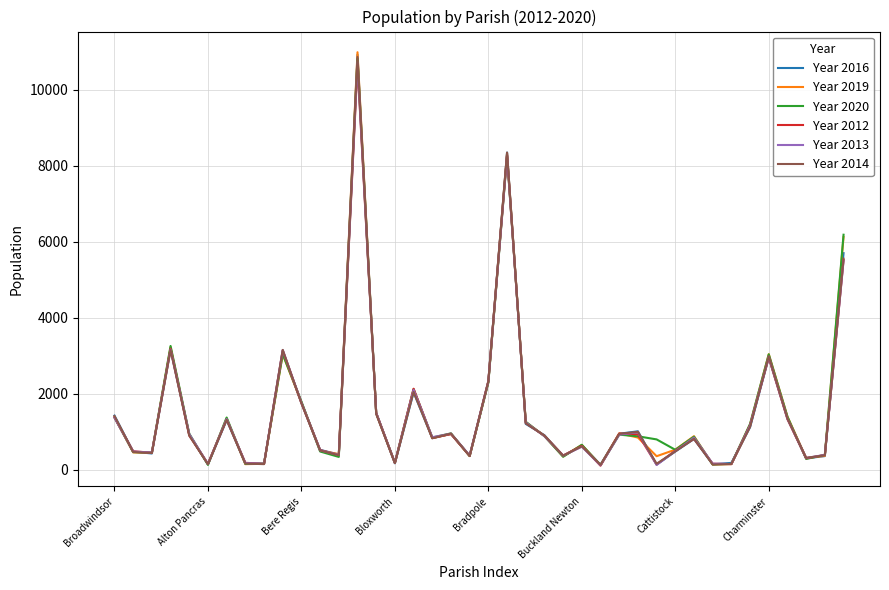

Which series has the widest spread of values?

Year 2019